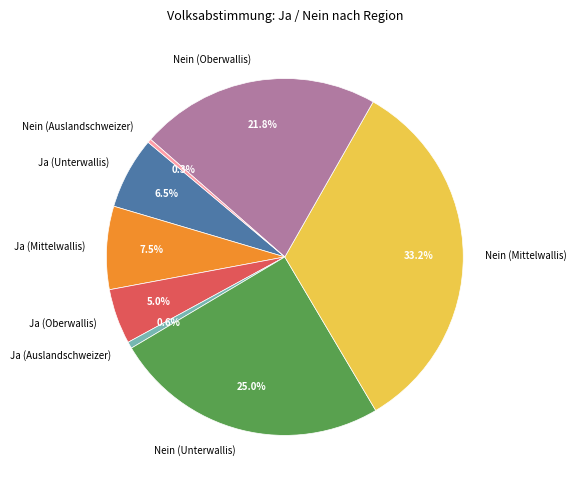

Between Nein (Mittelwallis) and Nein (Auslandschweizer), which is larger?

Nein (Mittelwallis)